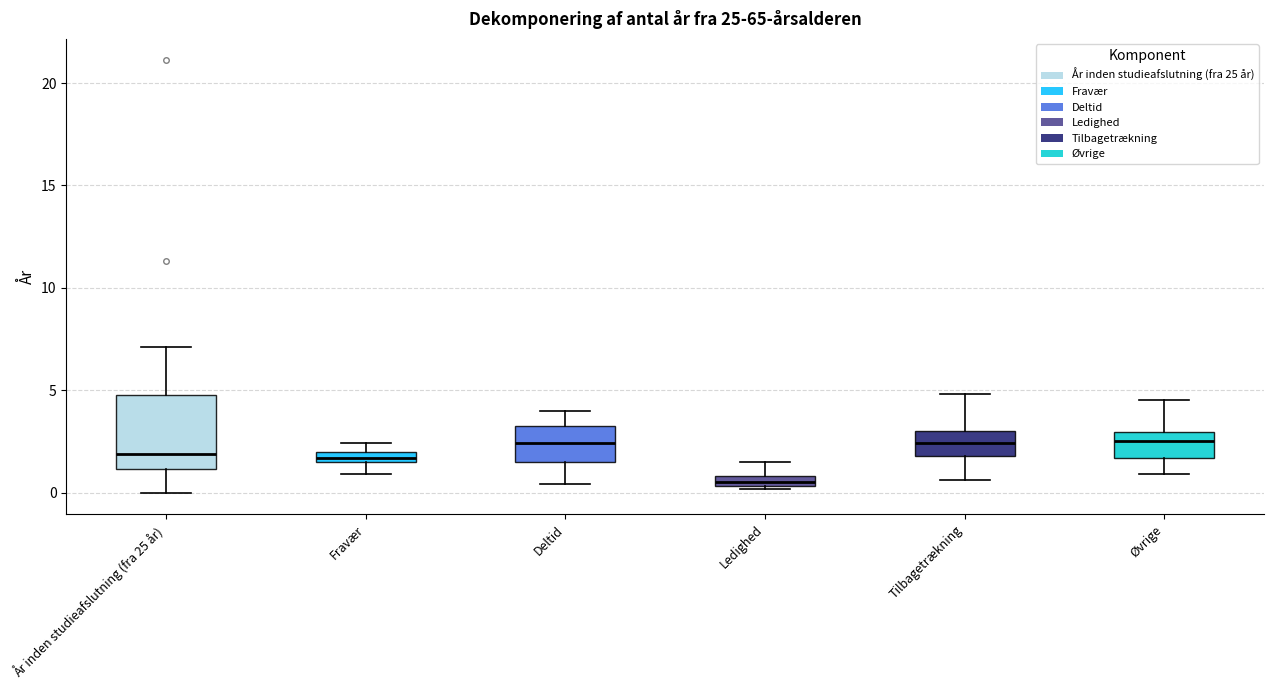

Which box has the lowest median line?

Ledighed